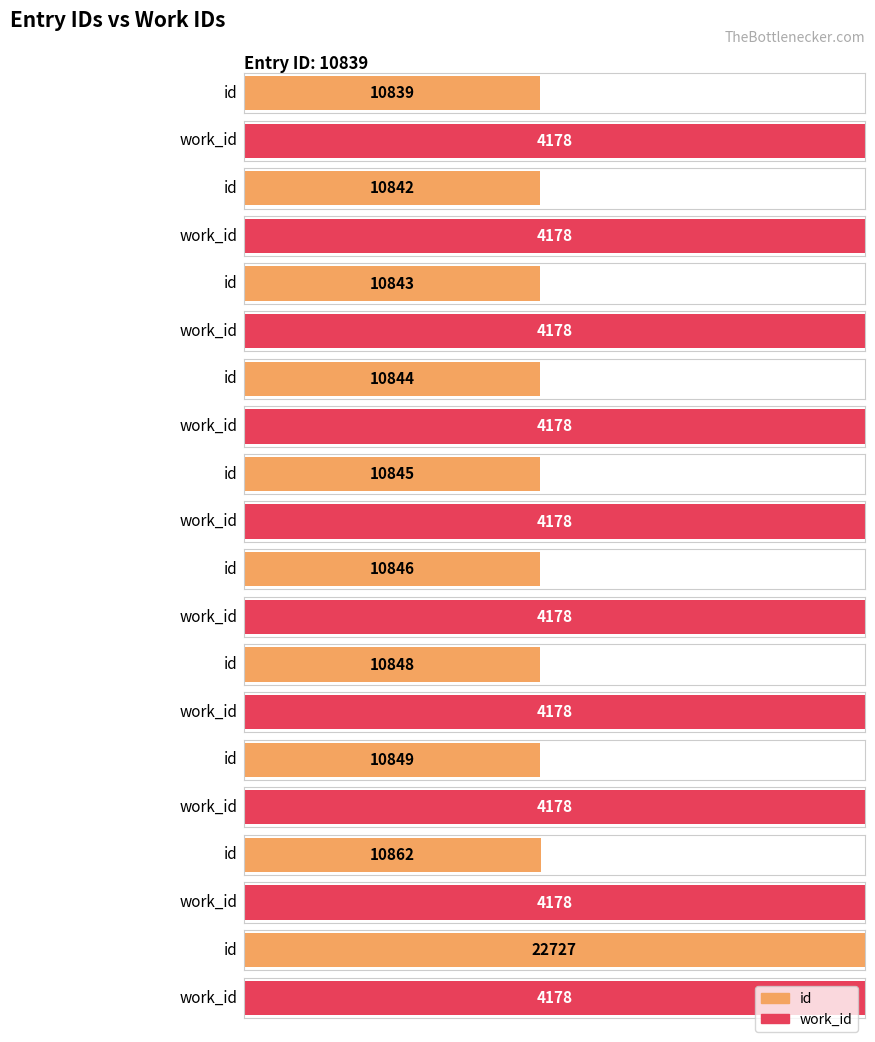

What is the difference between the maximum and minimum values in the id series?

11888